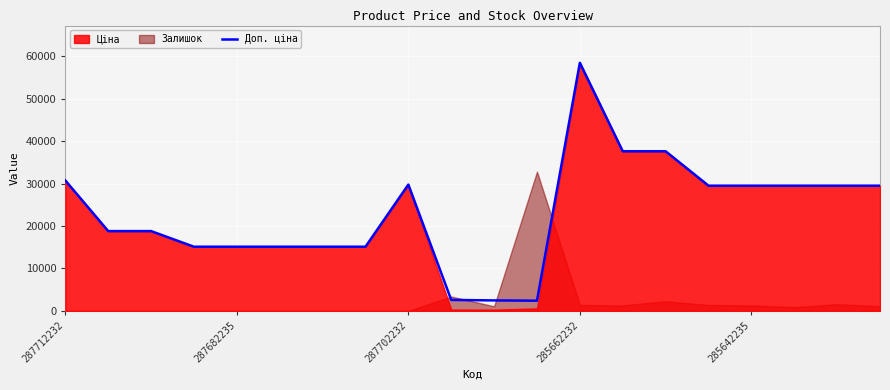

What is the value of the 1st point from the left?

30717.1